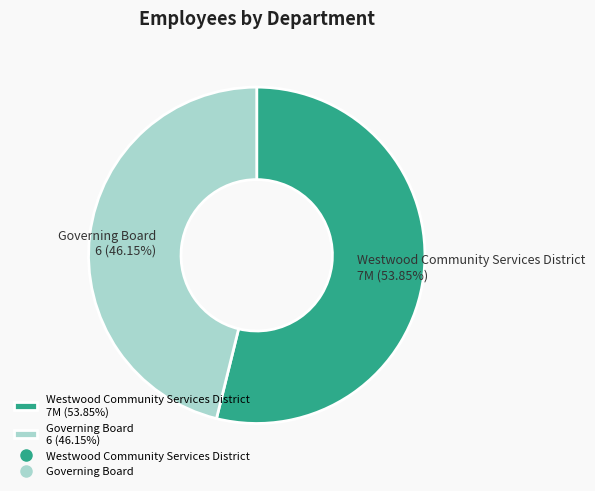

Which category has the smallest portion of the pie?

Governing Board